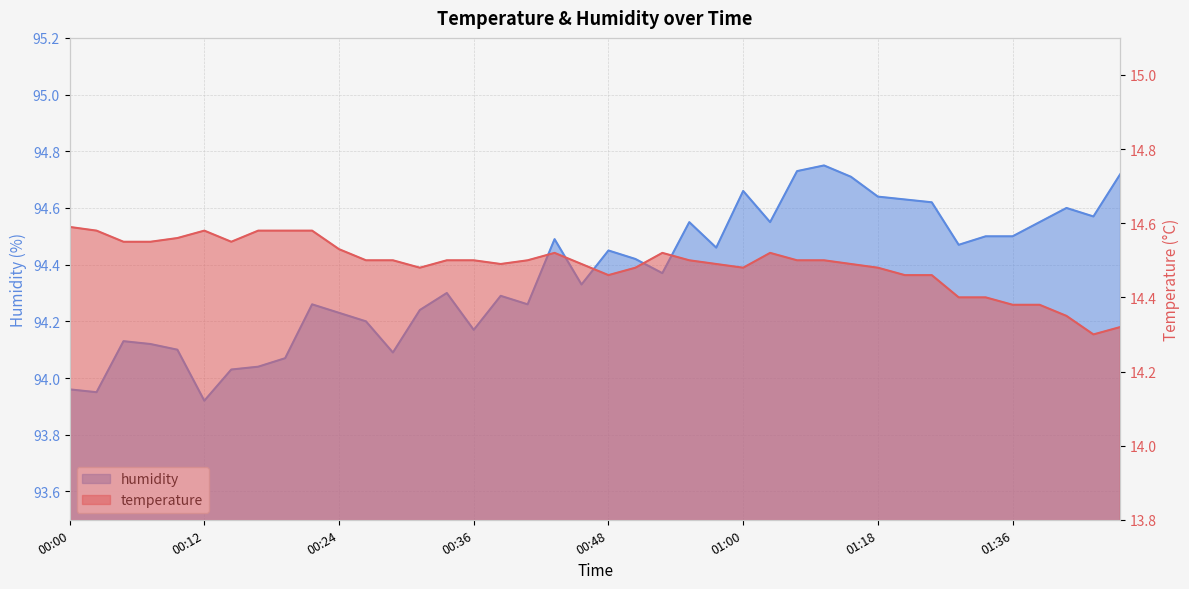

What is the difference between the humidity values at 00:48 and 00:38?

0.2